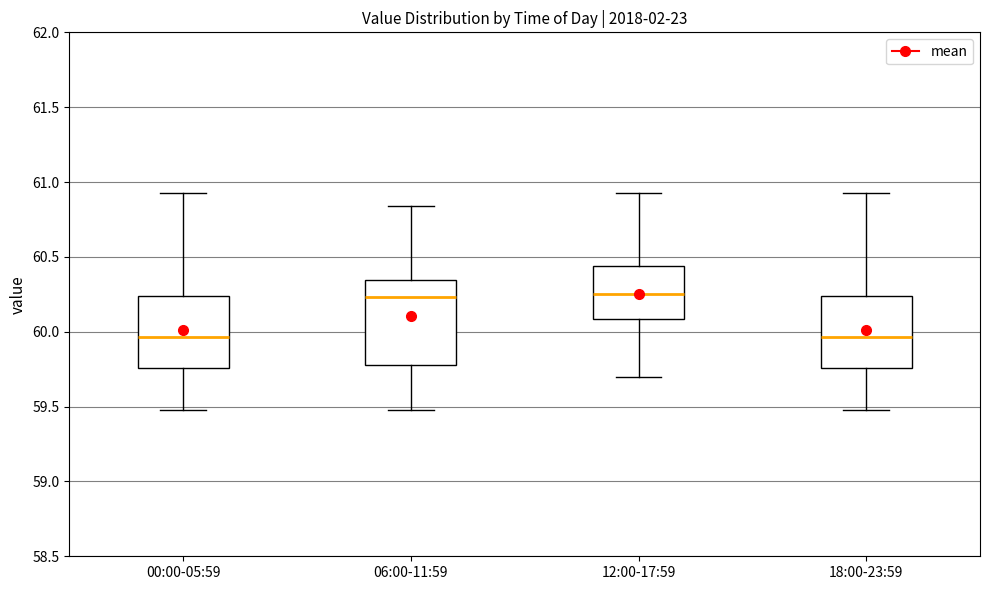

Comparing the boxes themselves (not the whiskers), which one is the tallest?

06:00-11:59